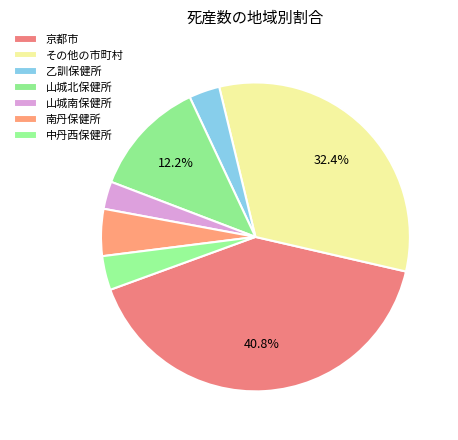

The 山城北保健所 slice represents 12% of the pie. True or false?

True